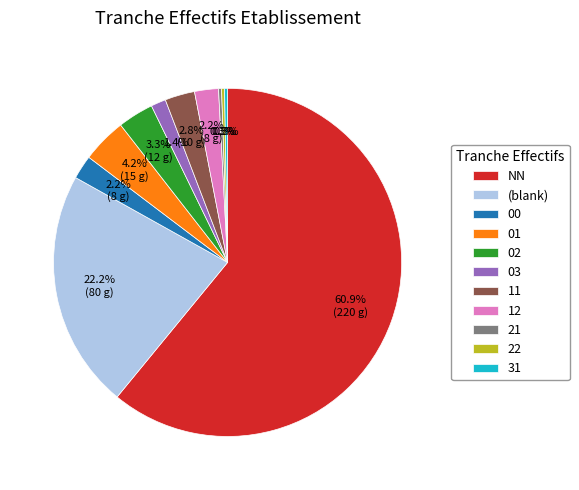

What percentage is NOT represented by (blank)?

77.8%